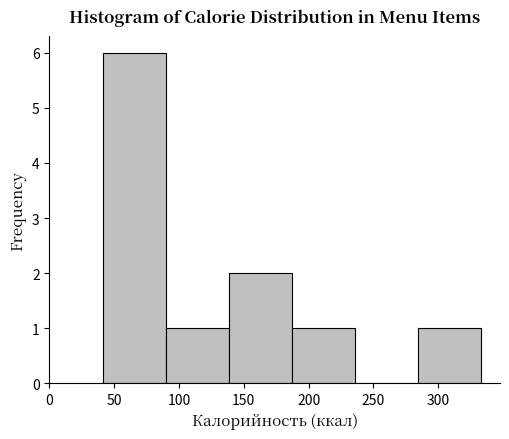

Reading left to right, transcribe this chart: for each bar, give the range it covers on the x-axis and its height. Neither the bar edges nor the heights are printed on the chart, so give them approximately, as read against the axes.

40 to 90: 6
90 to 140: 1
140 to 185: 2
185 to 235: 1
235 to 285: 0
285 to 335: 1